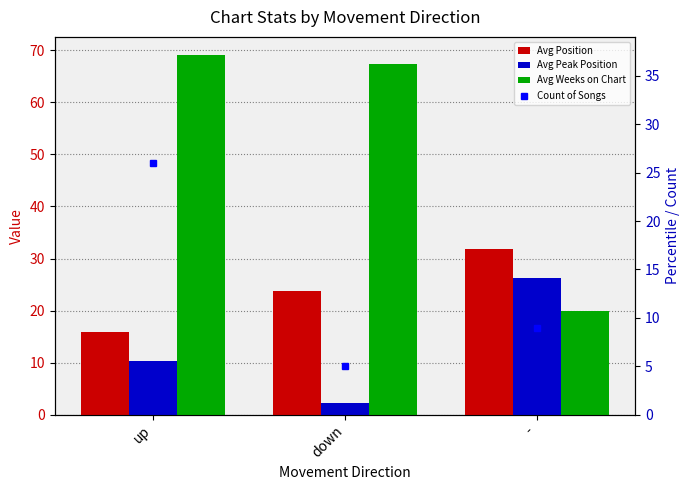

At which label is Count of Songs closest to 15?

-